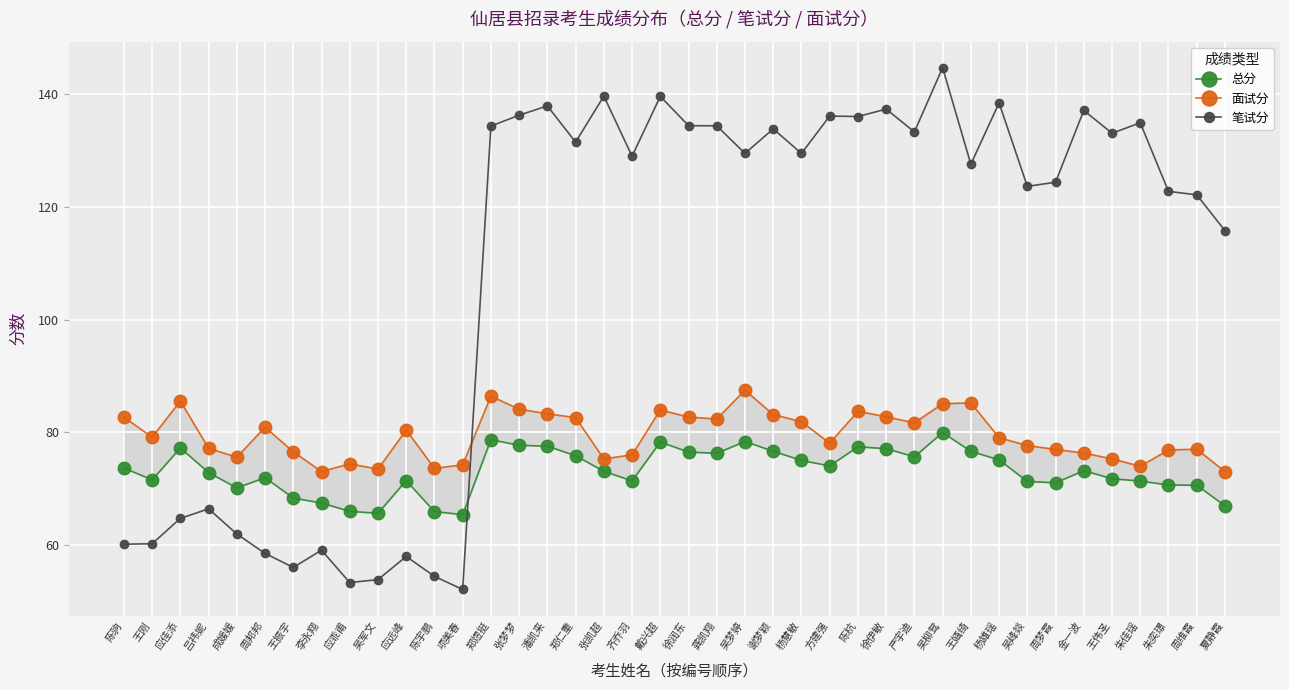

What is the label of the 39th point from the left?

周维霞